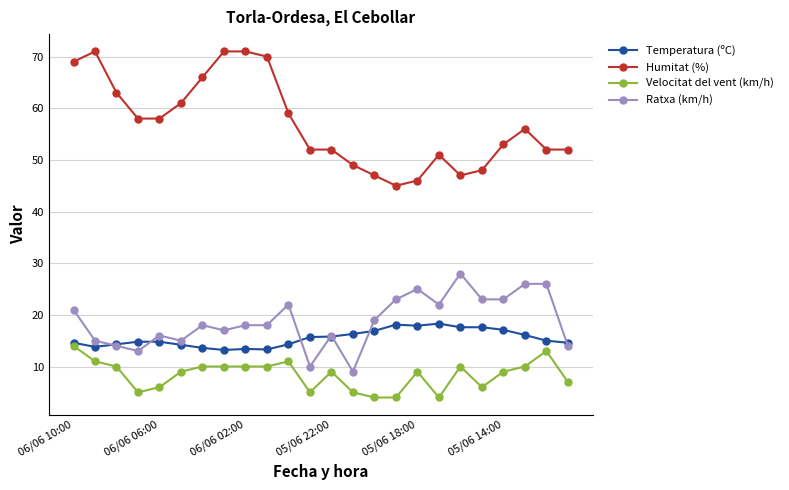

How many values in the Humitat (%) series are below 56?

12